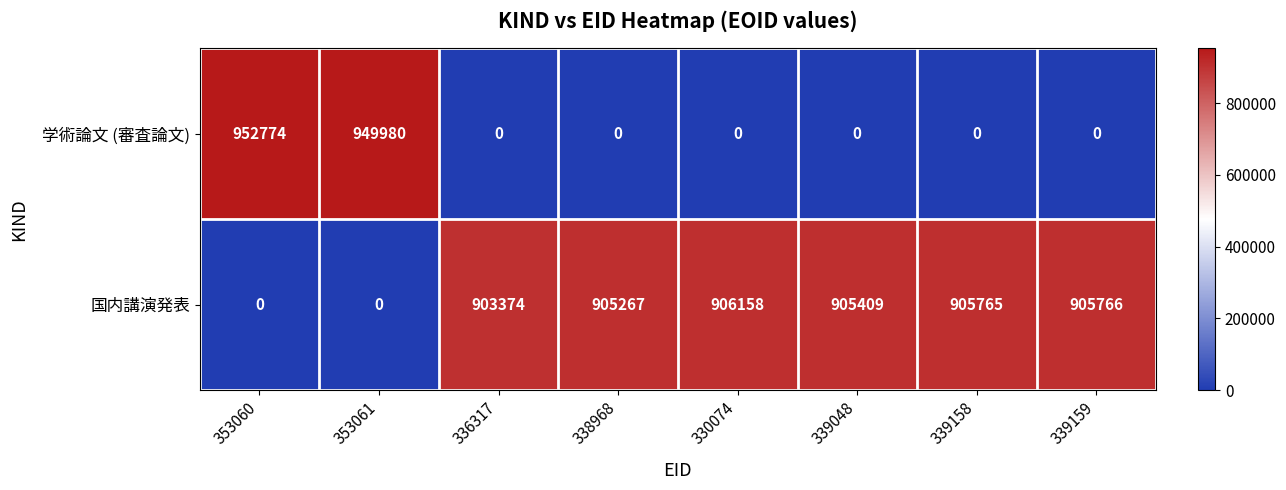

At which category is the sum across all series the highest?

353060